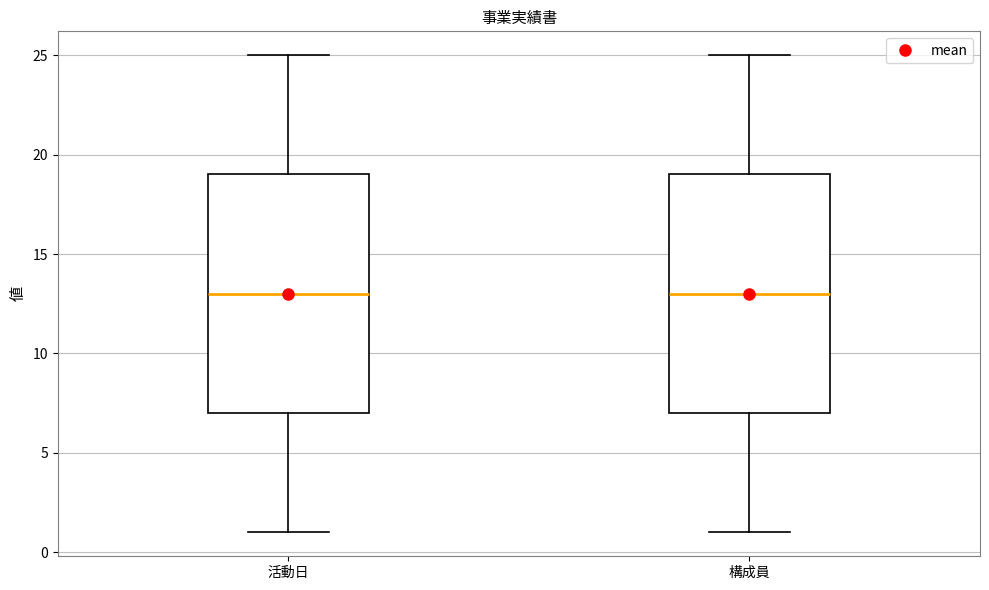

Reading left to right, transcribe this box plot: for each box, give where its median line is, the range the box spans, and where its two whiskers end, as read against the y-axis. The values are not printed on the chart, so give them approximately, as read against the axis.

活動日: median 13, box 7 to 19, whiskers 1 to 25
構成員: median 13, box 7 to 19, whiskers 1 to 25